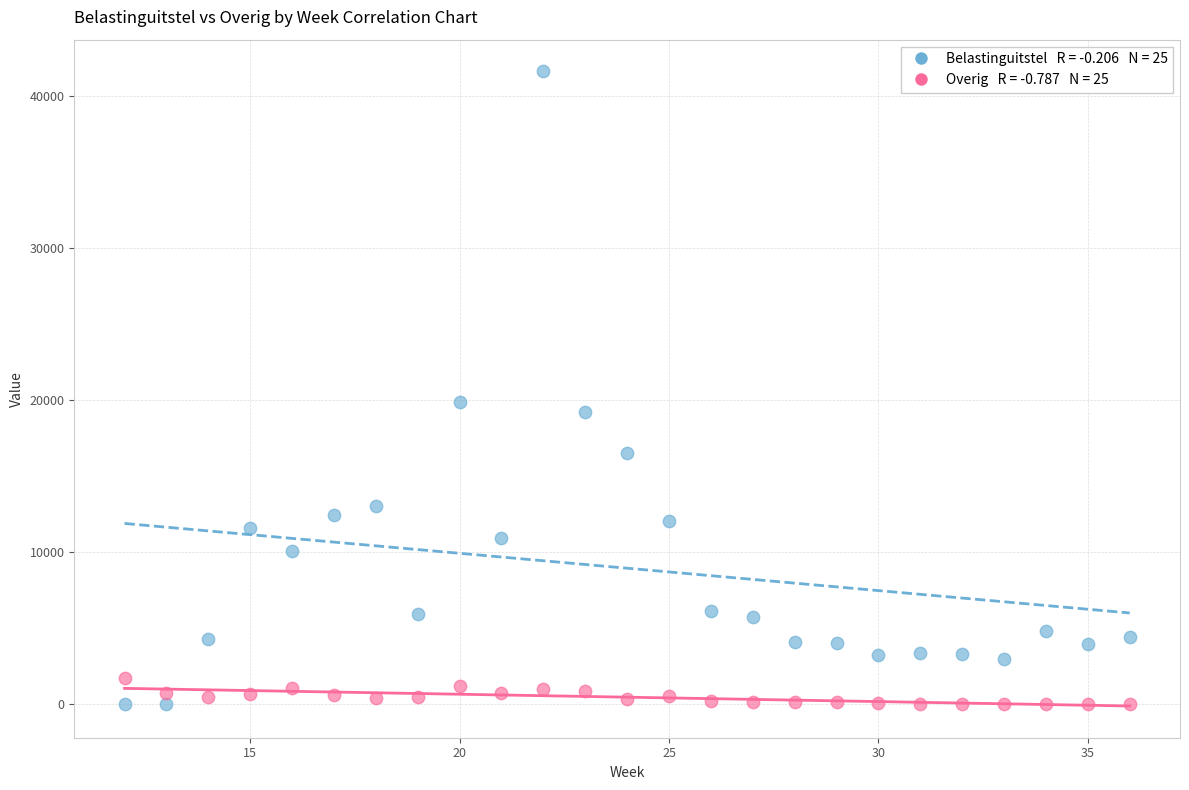

Across all series, what Y value is closest to 20805?

19880